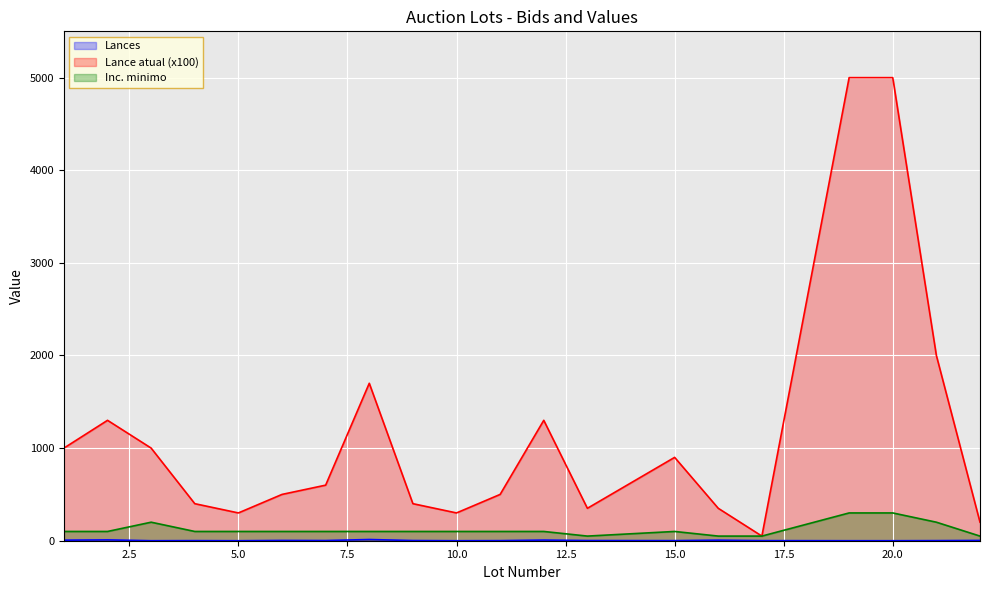

The Lance atual (x100) series shows 1000 at 3. True or false?

True